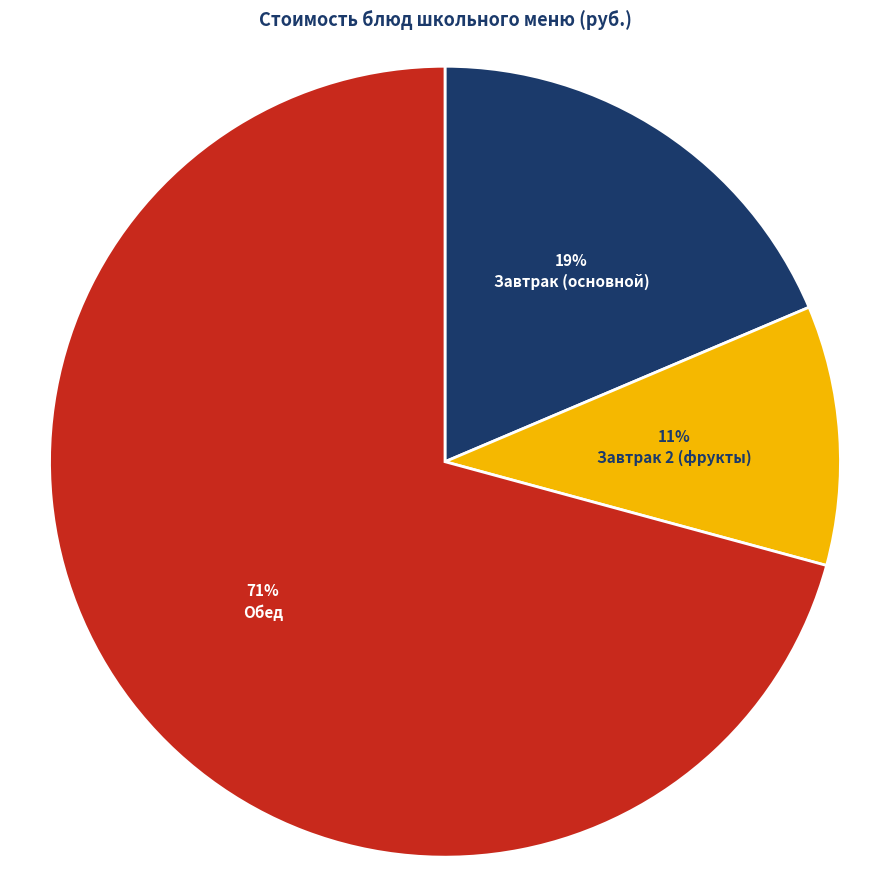

Is the sum of Обед and Завтрак 2 (фрукты) greater than half?

Yes